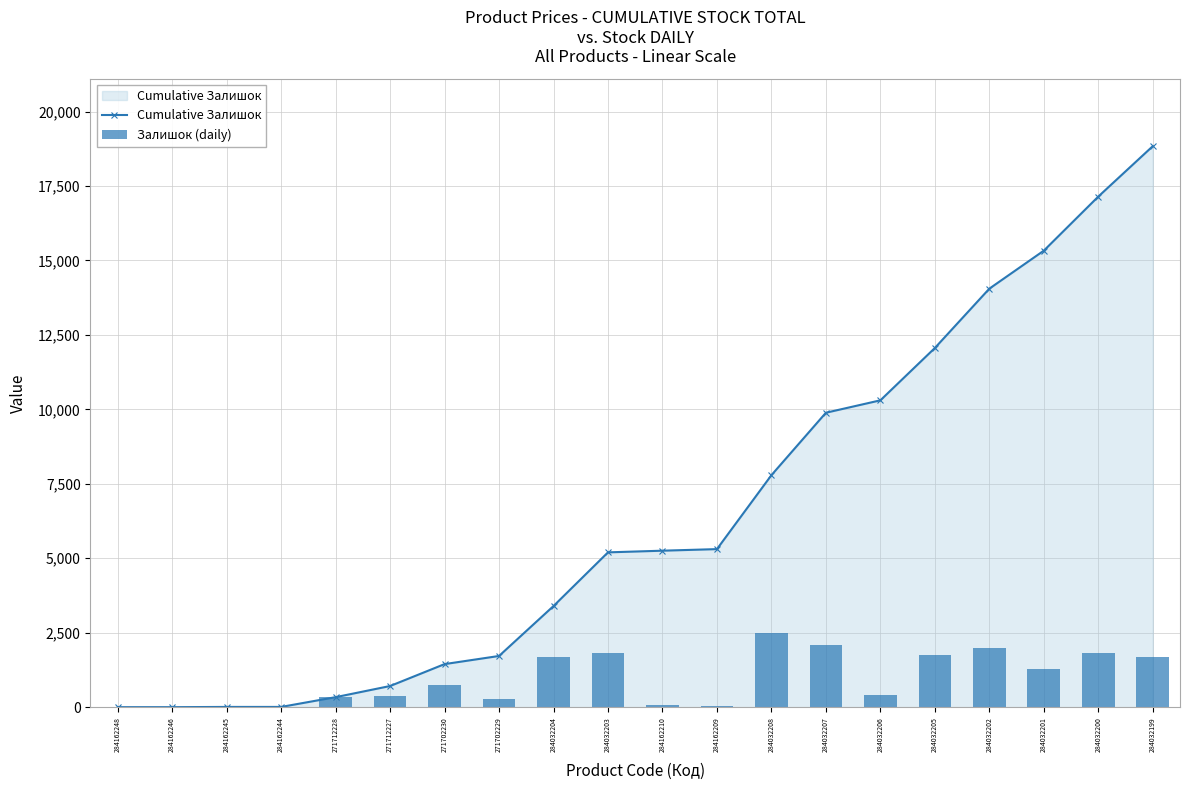

Reading left to right, extract all data points from this chart.

Cumulative Залишок: 284162248=0	284162246=0	284162245=8	284162244=8	271712228=336	271712227=710	271702230=1446	271702229=1719	284032204=3396	284032203=5198	284162210=5254	284162209=5307	284032208=7790	284032207=9886	284032206=10303	284032205=12060	284032202=14052	284032201=15328	284032200=17144	284032199=18836
Залишок (daily): 284162248=0	284162246=0	284162245=8	284162244=0	271712228=328	271712227=374	271702230=736	271702229=273	284032204=1677	284032203=1802	284162210=56	284162209=53	284032208=2483	284032207=2096	284032206=417	284032205=1757	284032202=1992	284032201=1276	284032200=1816	284032199=1692